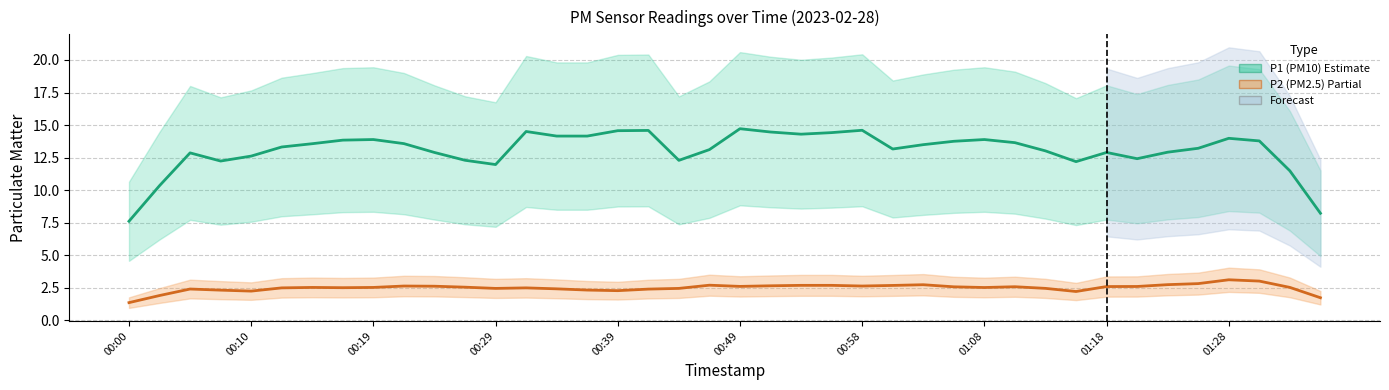

The P1 series shows 11.7 at 00:27. True or false?

True